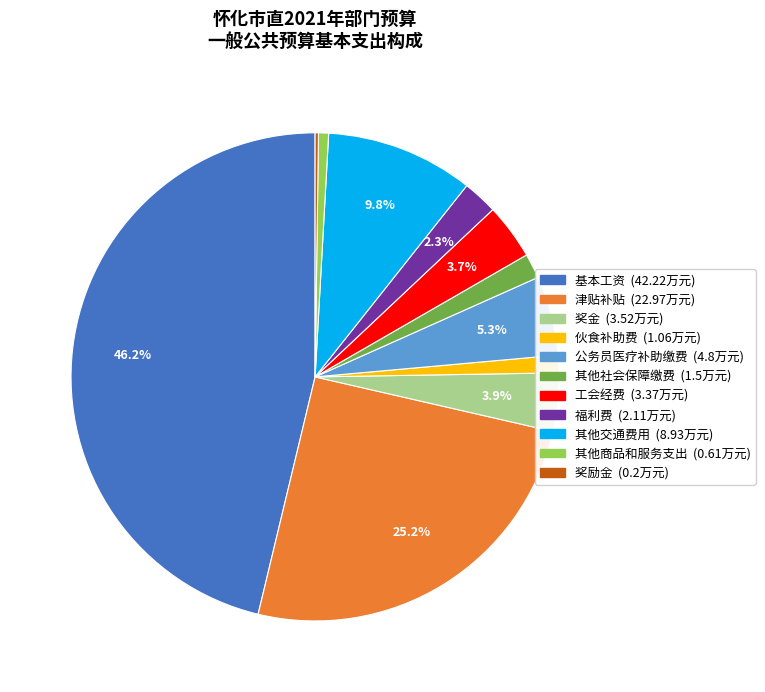

Combined, do 其他交通费用 and 伙食补助费 account for over 50%?

No